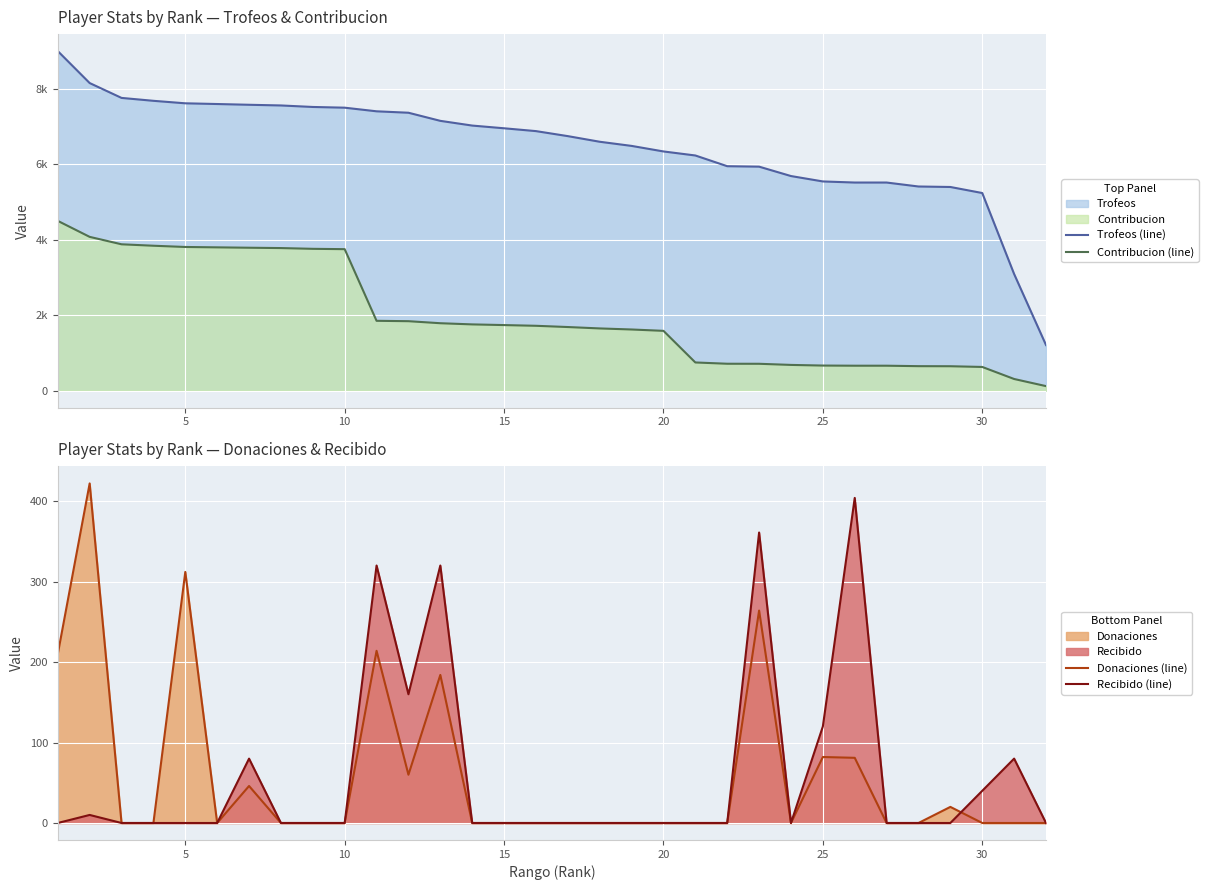

True or false: Contribucion (line) has more than 0 interior local peaks.

False